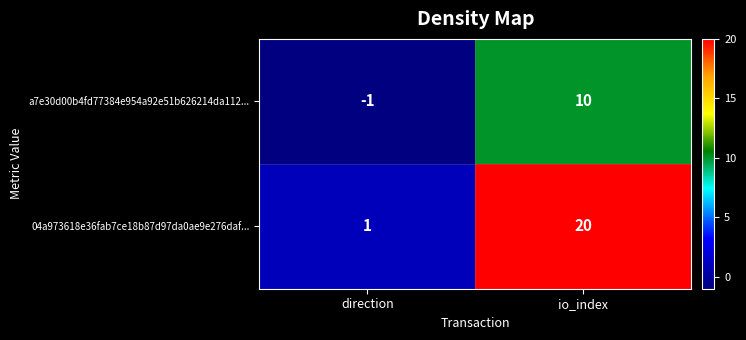

Between direction and io_index, which series saw the biggest shift?

04a973618e36fab7ce18b87d97da0ae9e276daf...